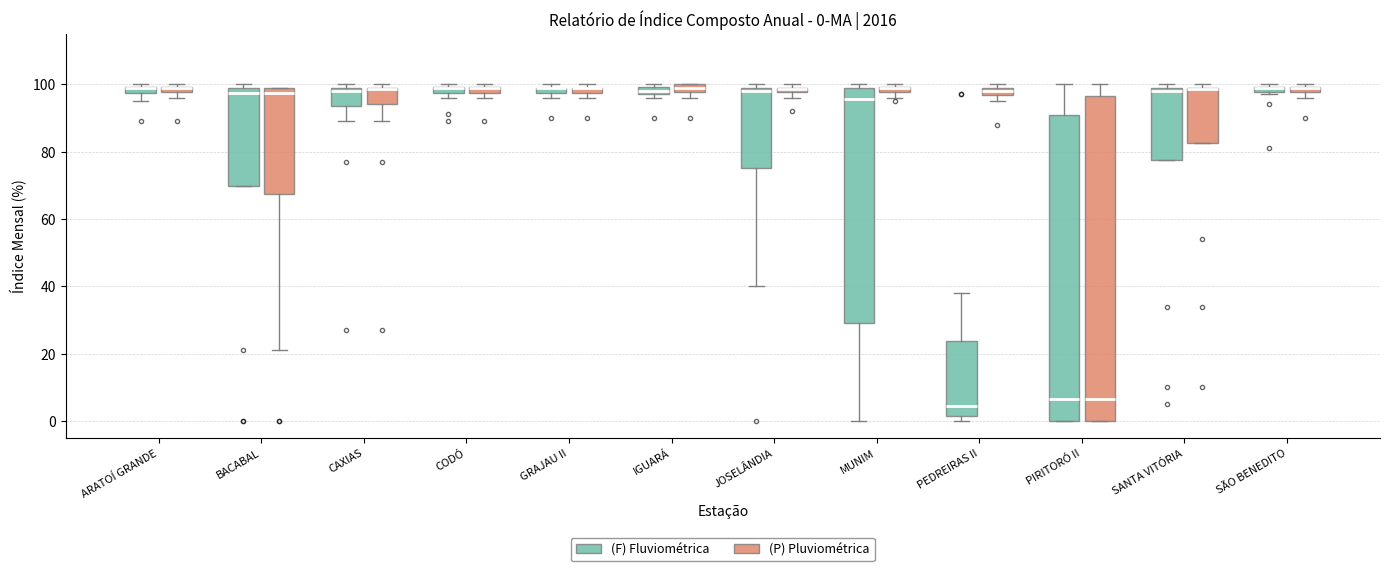

Which box is the tallest, from its lower edge to its upper edge?

PIRITORÓ II ((P) Pluviométrica)